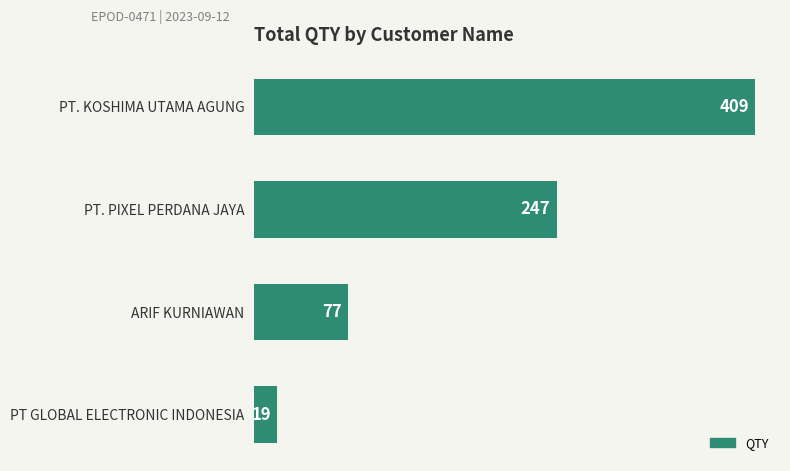

What is the smallest value displayed?

19